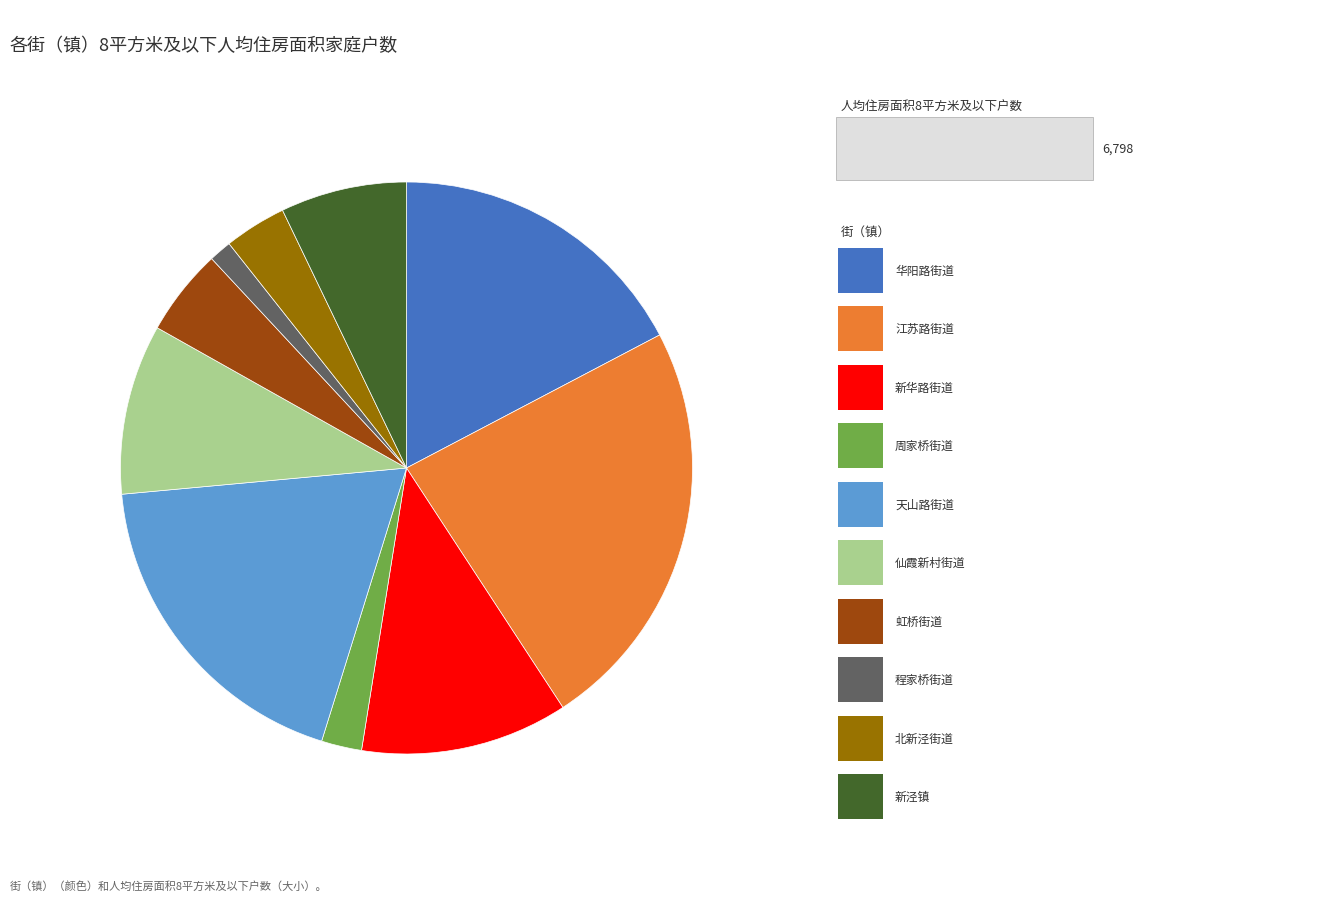

Is there a majority slice in this chart?

No